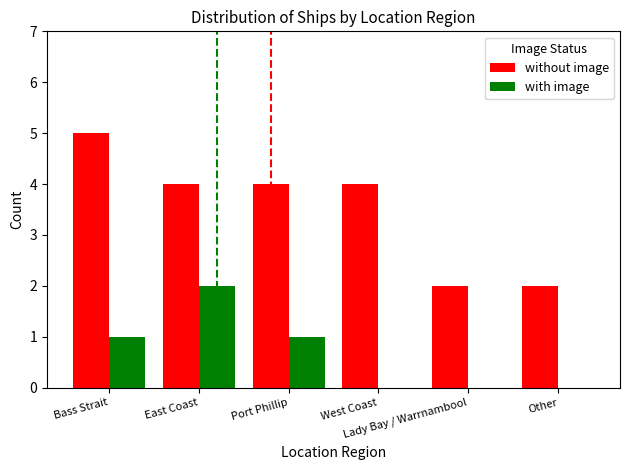

What is the highest value of the without image series?

5